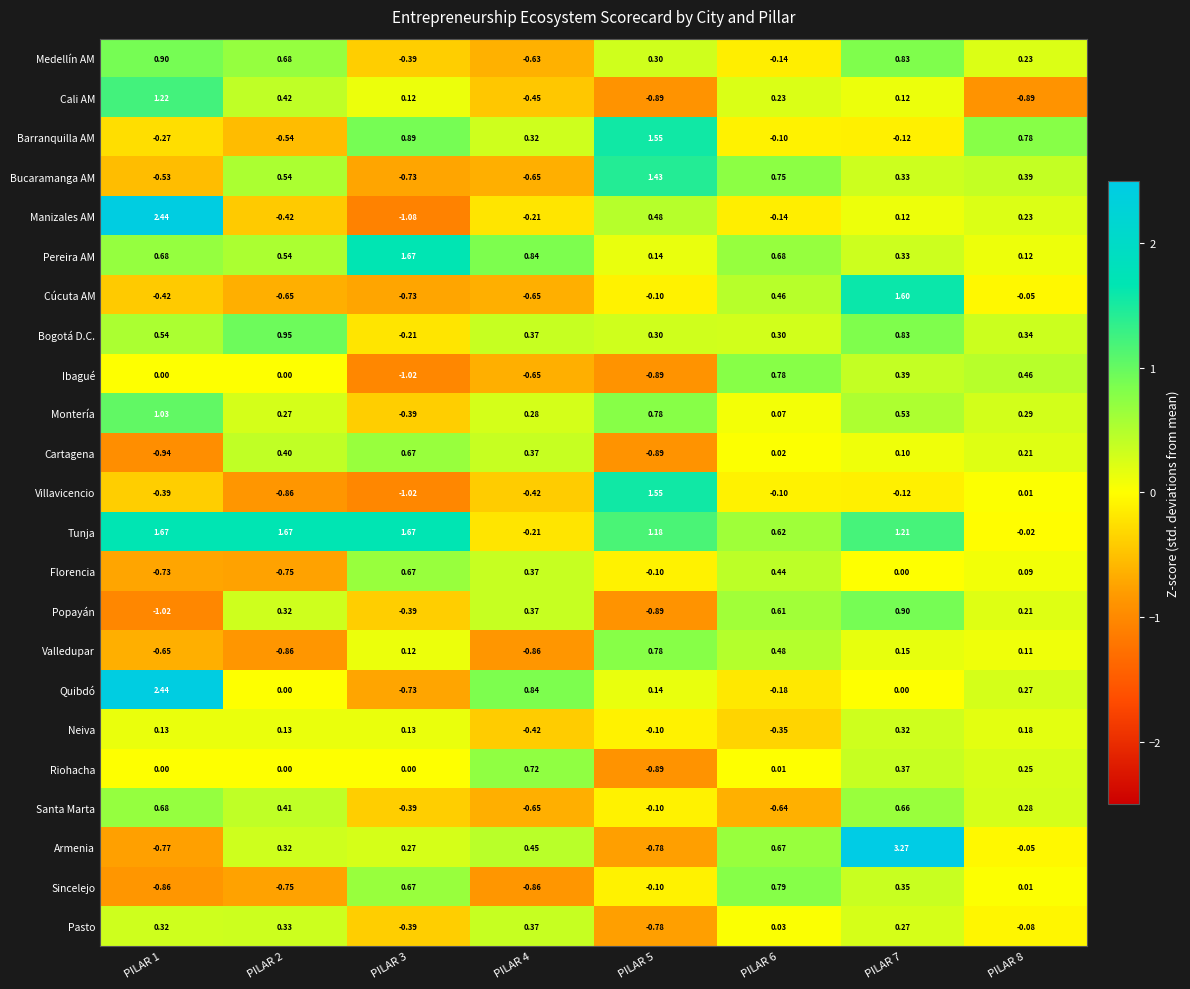

Which series has the widest spread of values?

Armenia